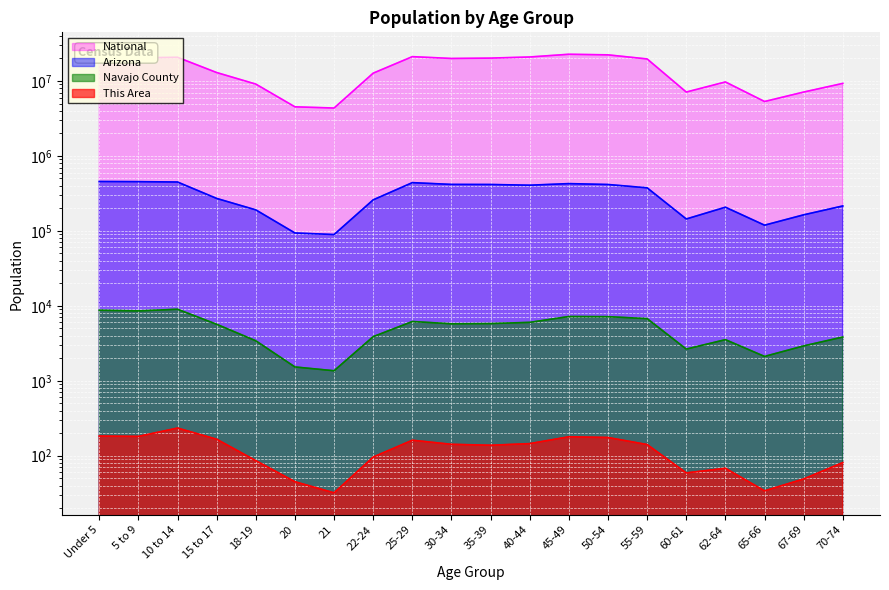

What is the value of the Arizona point at the 3rd from the left?

448664